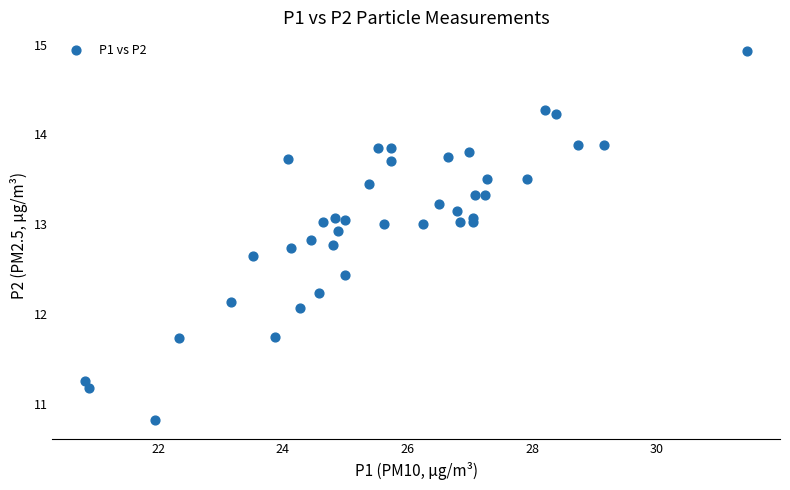

What is the range of Y values (max minus min)?

4.1